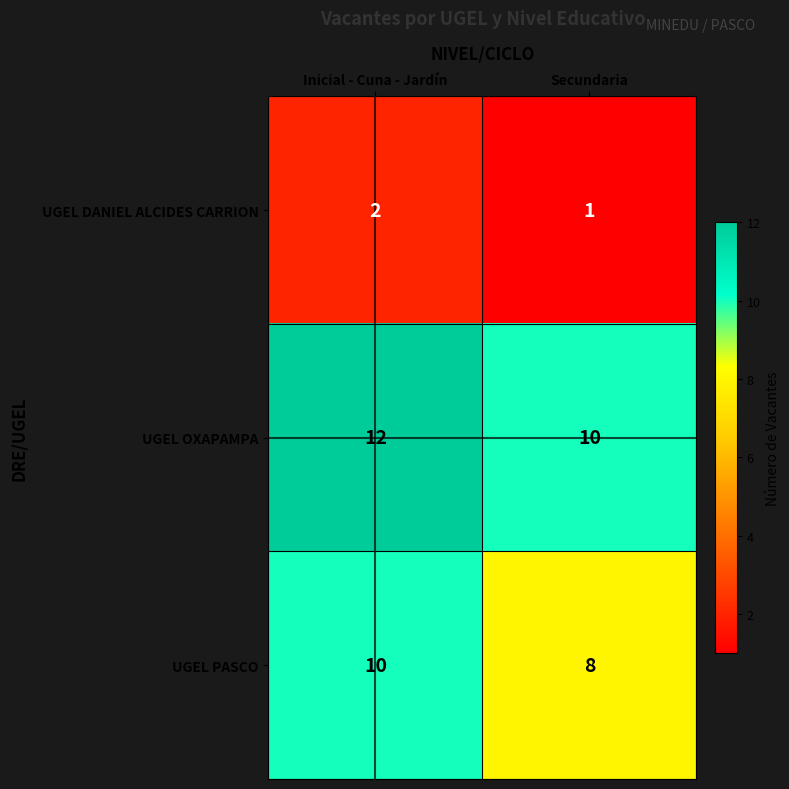

What is the spread (max minus min) of values at Secundaria?

9